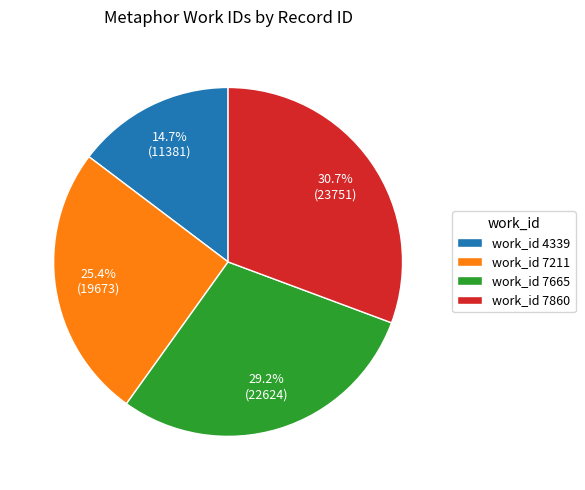

How much of the chart is everything except work_id 7860?

69.3%